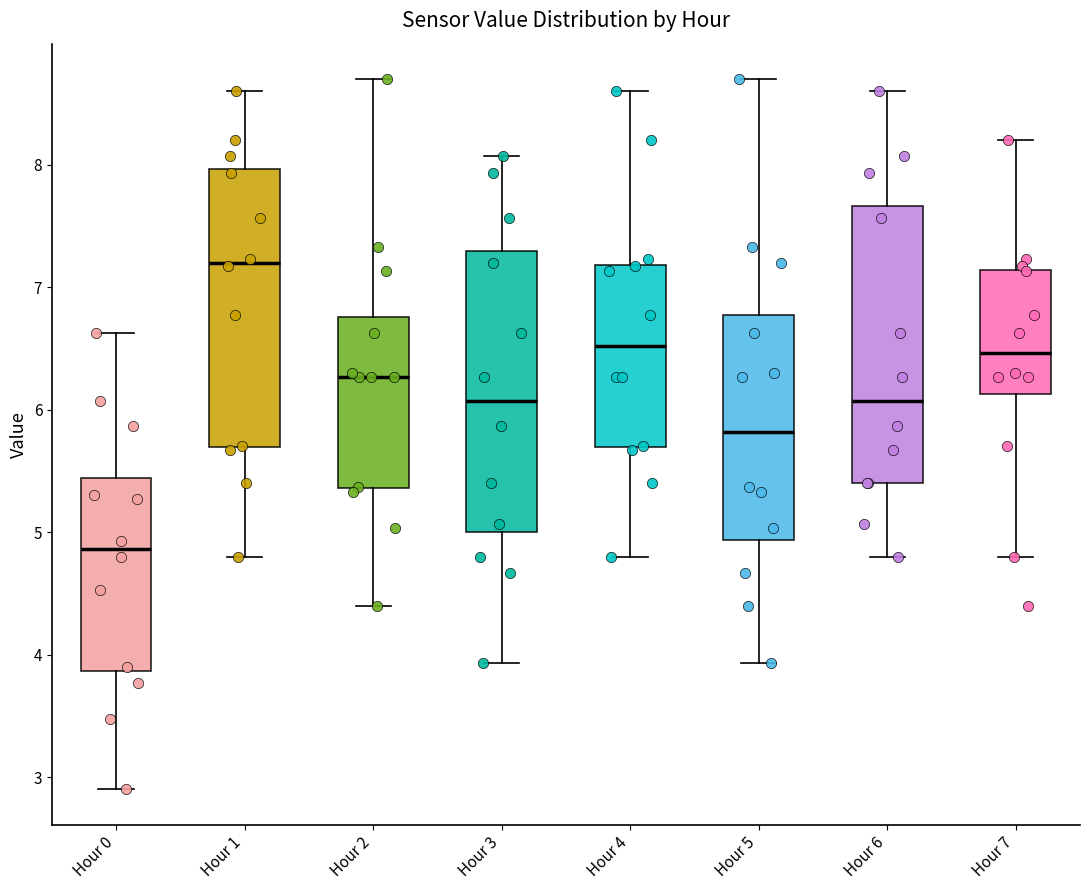

Reading left to right, read every box against the y-axis: the position of its median line, the range the box covers, and the ends of its whiskers. The values are not printed on the chart, so give them approximately, as read against the axis.

Hour 0: median 4.9, box 3.9 to 5.4, whiskers 2.9 to 6.6
Hour 1: median 7.2, box 5.7 to 8.0, whiskers 4.8 to 8.6
Hour 2: median 6.3, box 5.4 to 6.8, whiskers 4.4 to 8.7
Hour 3: median 6.1, box 5.0 to 7.3, whiskers 3.9 to 8.1
Hour 4: median 6.5, box 5.7 to 7.2, whiskers 4.8 to 8.6
Hour 5: median 5.8, box 4.9 to 6.8, whiskers 3.9 to 8.7
Hour 6: median 6.1, box 5.4 to 7.7, whiskers 4.8 to 8.6
Hour 7: median 6.5, box 6.1 to 7.1, whiskers 4.8 to 8.2